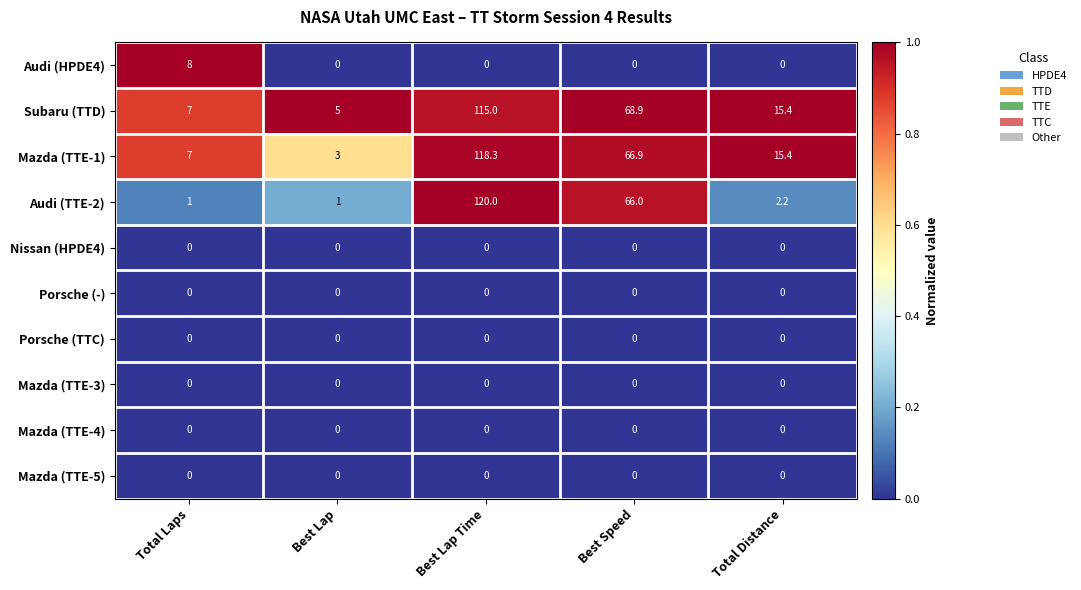

Which category has the highest value across all series?

Best Lap Time